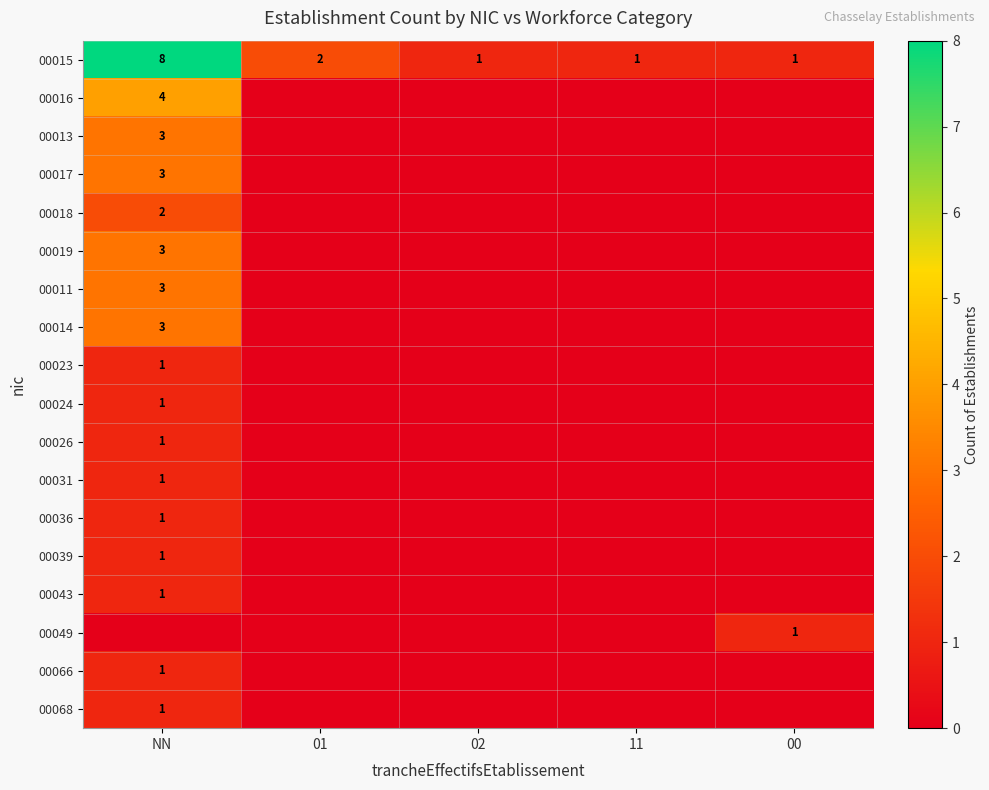

The value of 00015 at 00 is 0. True or false?

False